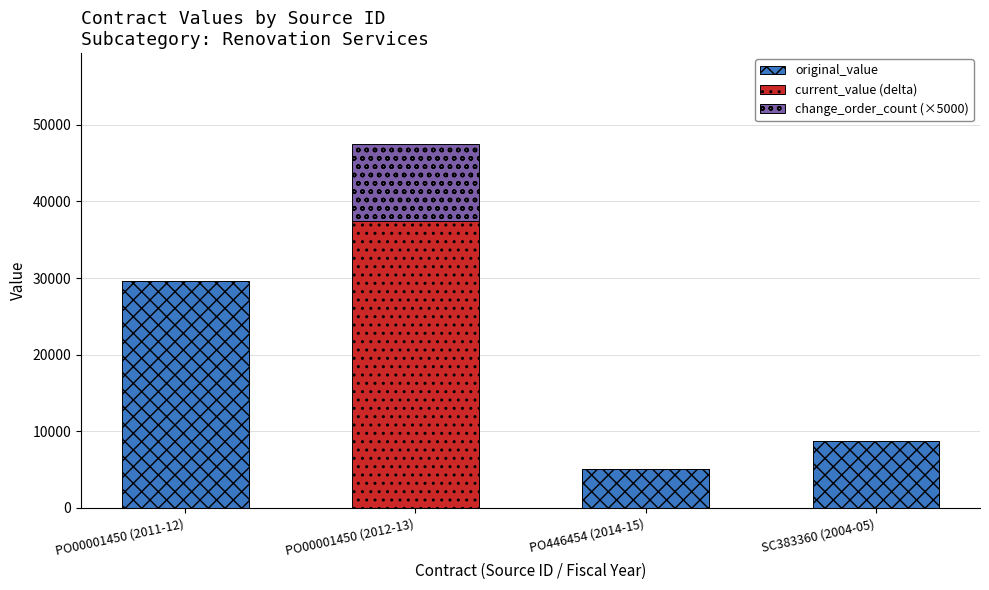

Reading left to right, list the values for the original_value series.

PO00001450 (2011-12)=29564.0	PO00001450 (2012-13)=0.0	PO446454 (2014-15)=5079.0	SC383360 (2004-05)=8675.5